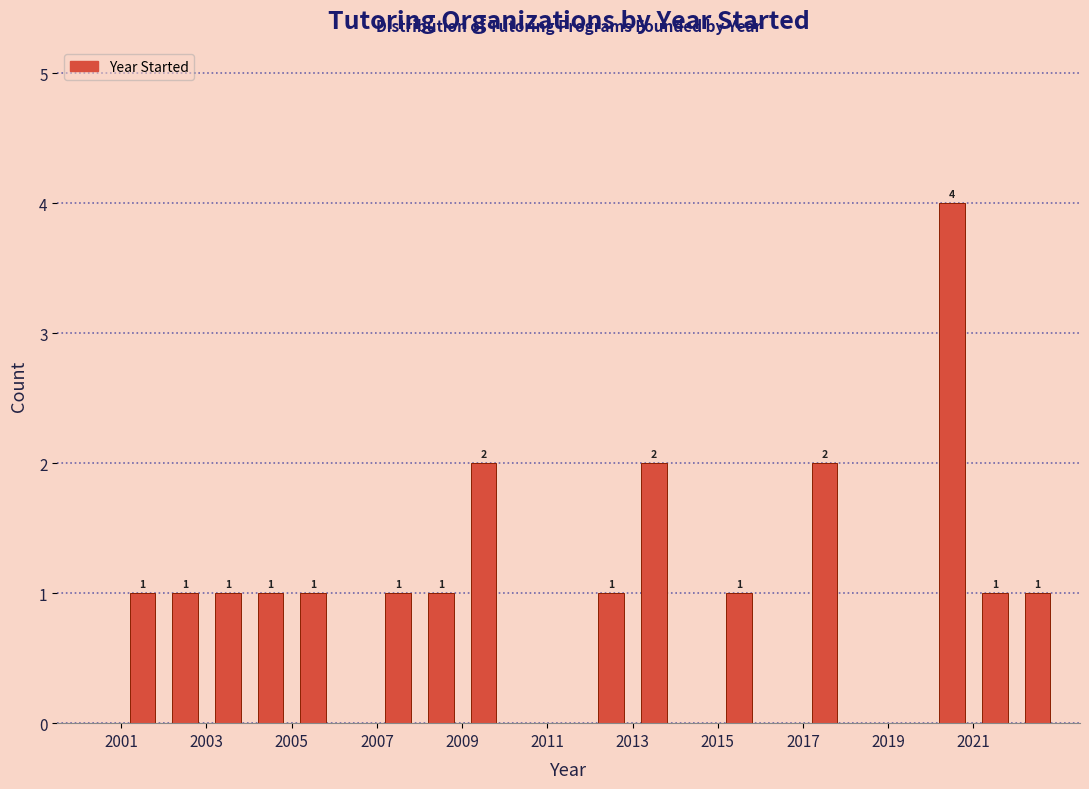

Over which range of the x-axis is the bar tallest?

2020 to 2021